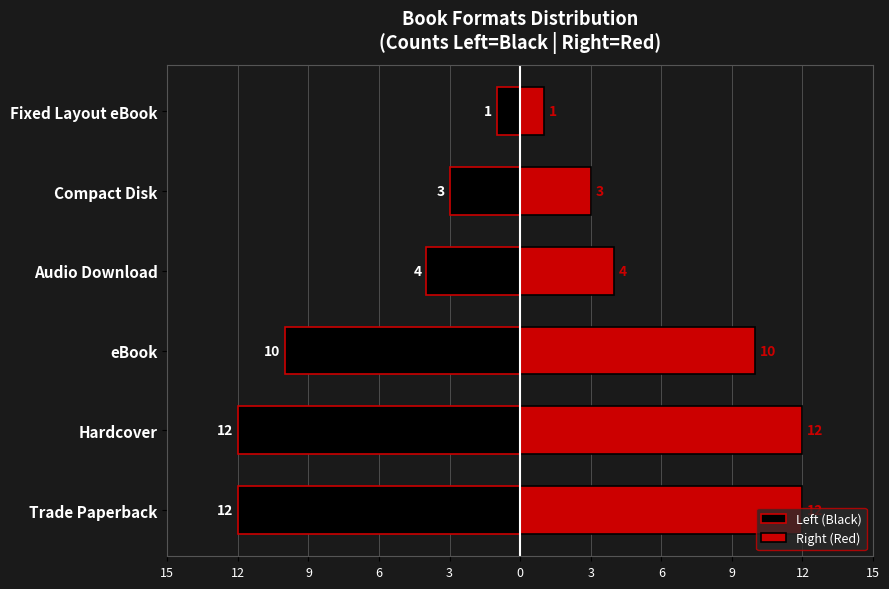

Rank the series at 9 from lowest to highest value.

Left (Black), Right (Red)